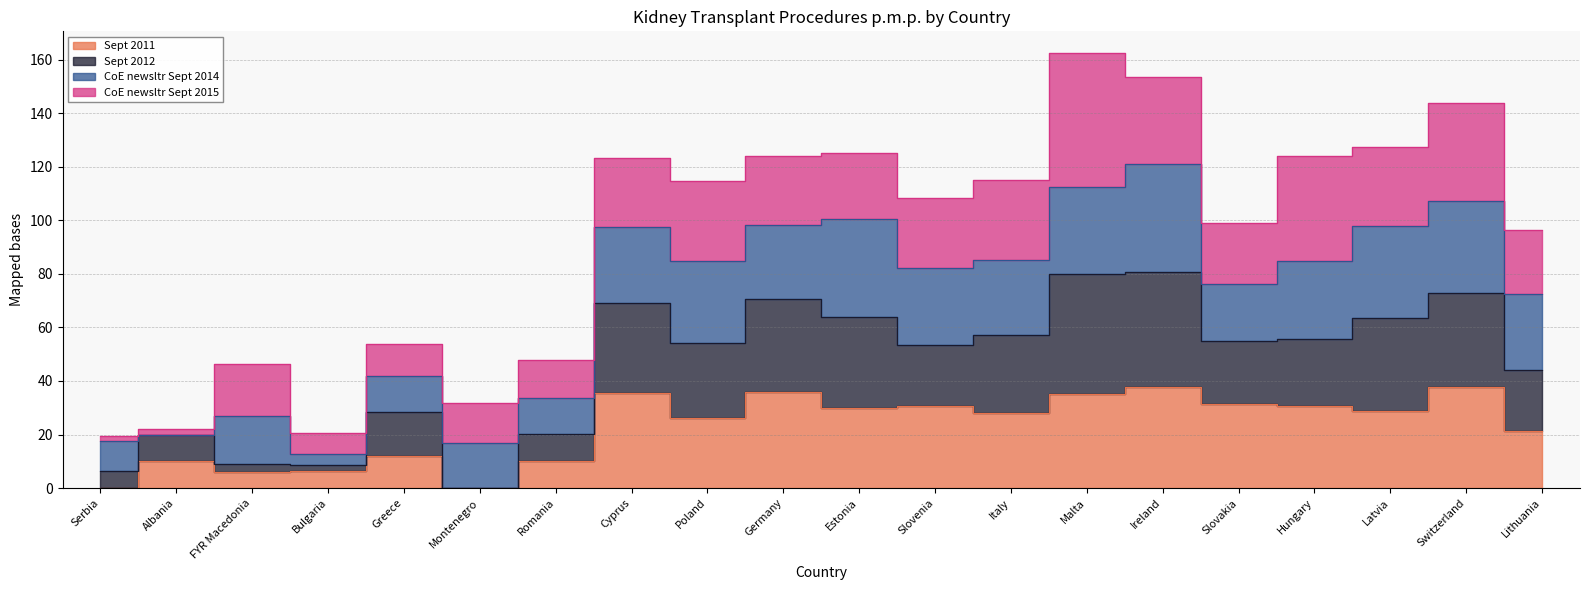

What is the sum of the Sept 2012 values at Cyprus and Poland?

123.5